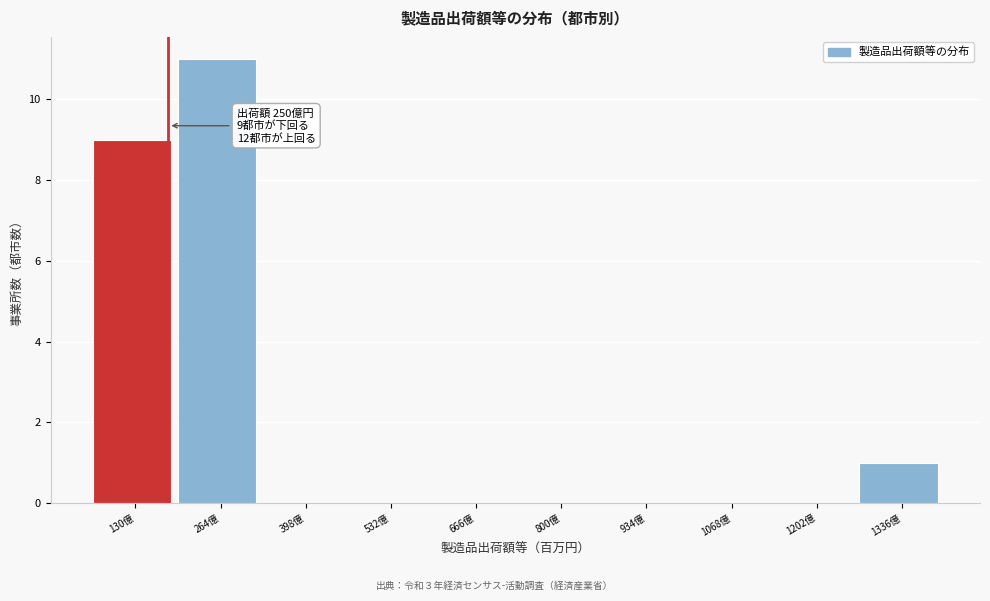

Reading right to left, extract all data points from this chart.

1336億=1	1202億=0	1068億=0	934億=0	800億=0	666億=0	532億=0	398億=0	264億=11	130億=9